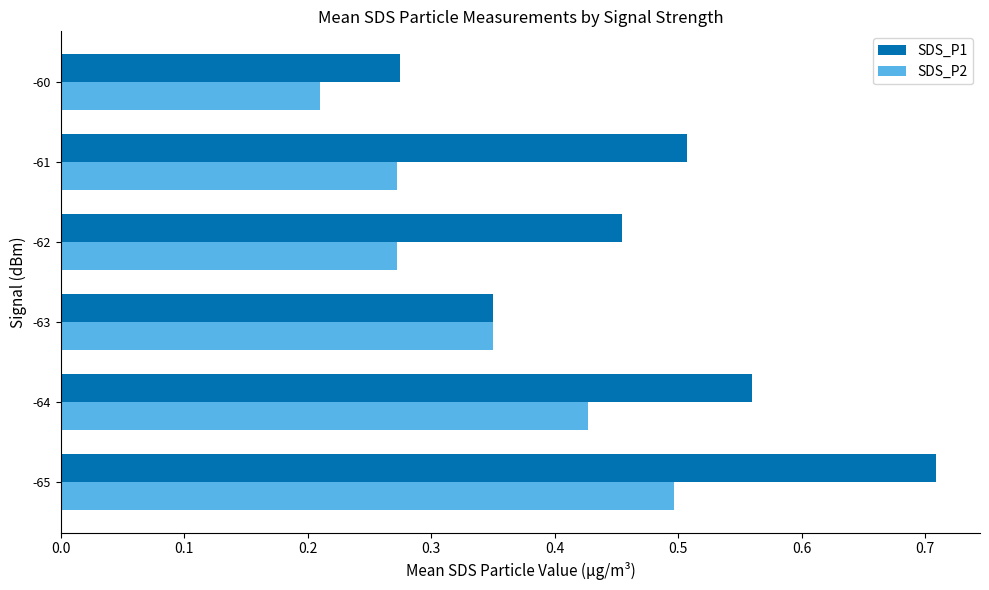

Is the value of SDS_P2 at -60 greater than the value of SDS_P1 at -63?

No